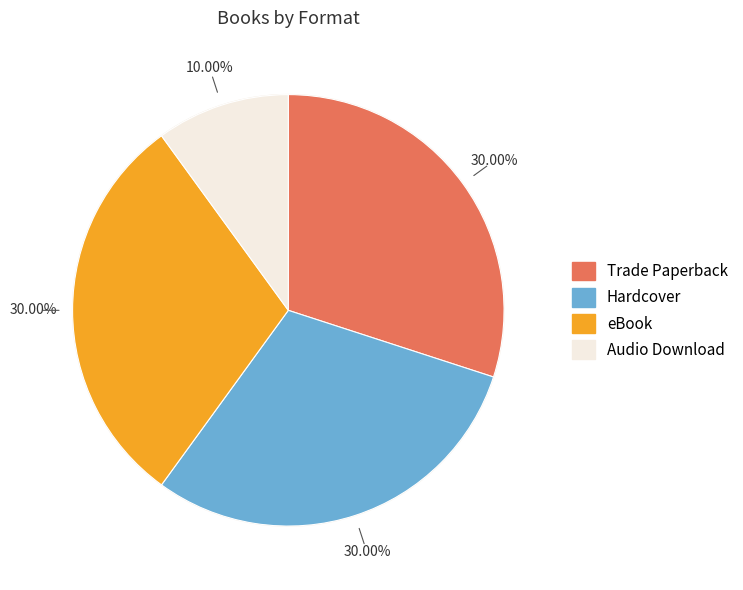

The eBook slice represents 20% of the pie. True or false?

False